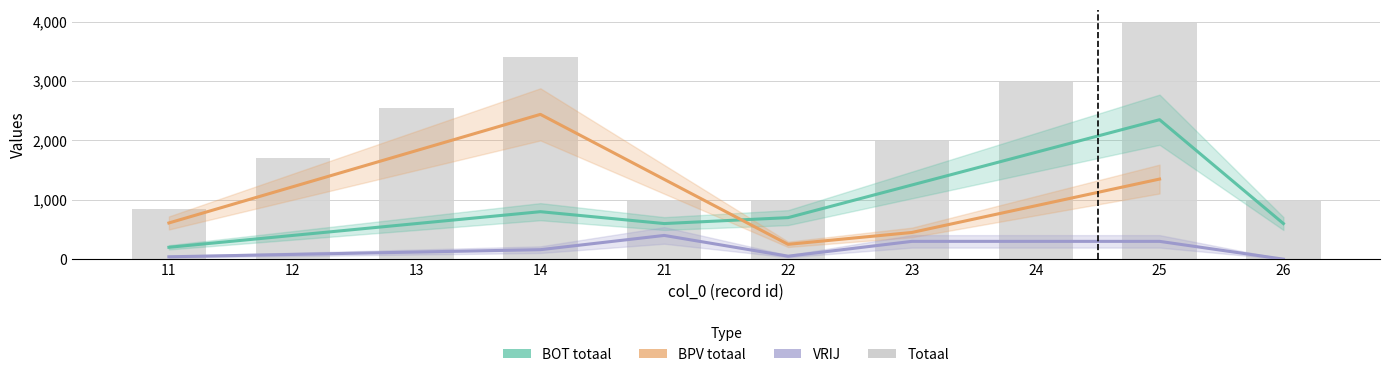

What is the difference between the maximum and minimum values in the VRIJ series?

400